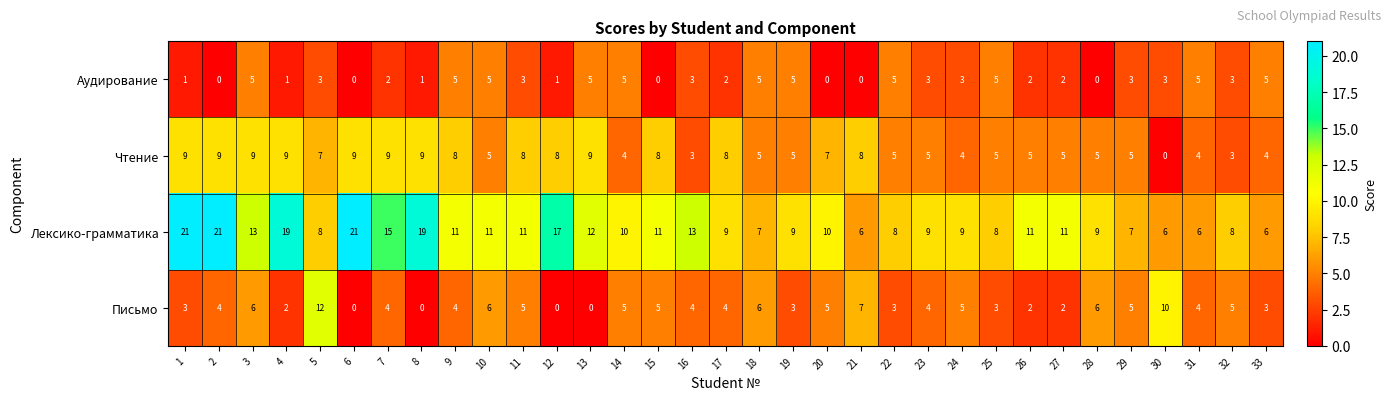

Is it true that Лексико-грамматика equals 5 at 24?

False